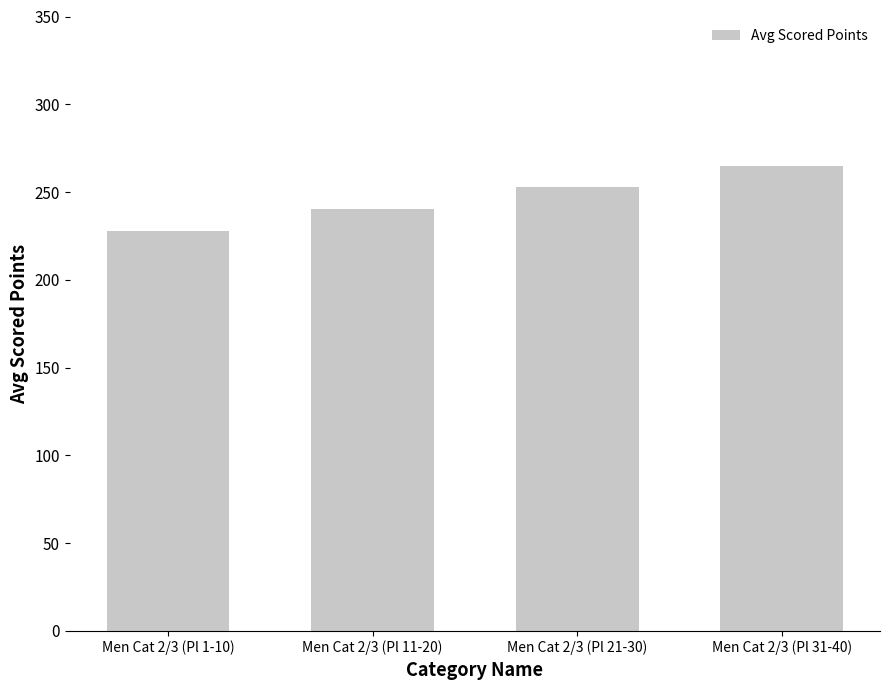

Rank the categories by value from lowest to highest.

Men Cat 2/3 (Pl 1-10), Men Cat 2/3 (Pl 11-20), Men Cat 2/3 (Pl 21-30), Men Cat 2/3 (Pl 31-40)